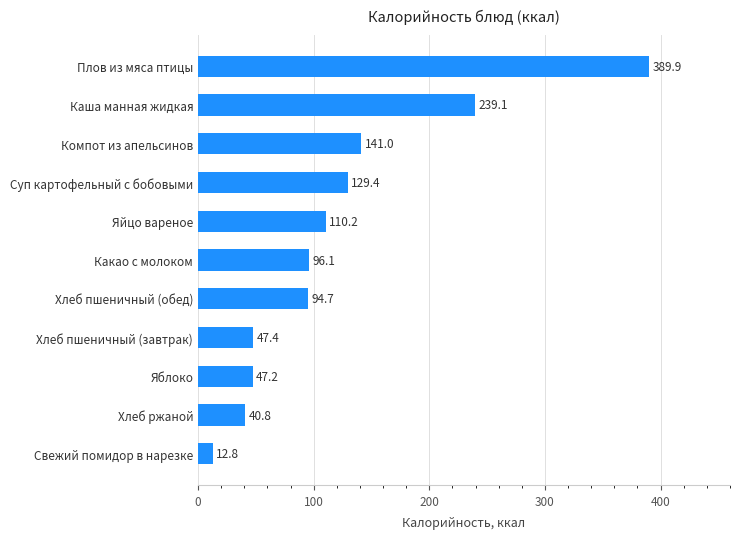

Reading bottom to top, transcribe all the data shown in this chart.

12.8	40.8	47.2	47.4	94.7	96.1	110.2	129.4	141.0	239.1	389.9